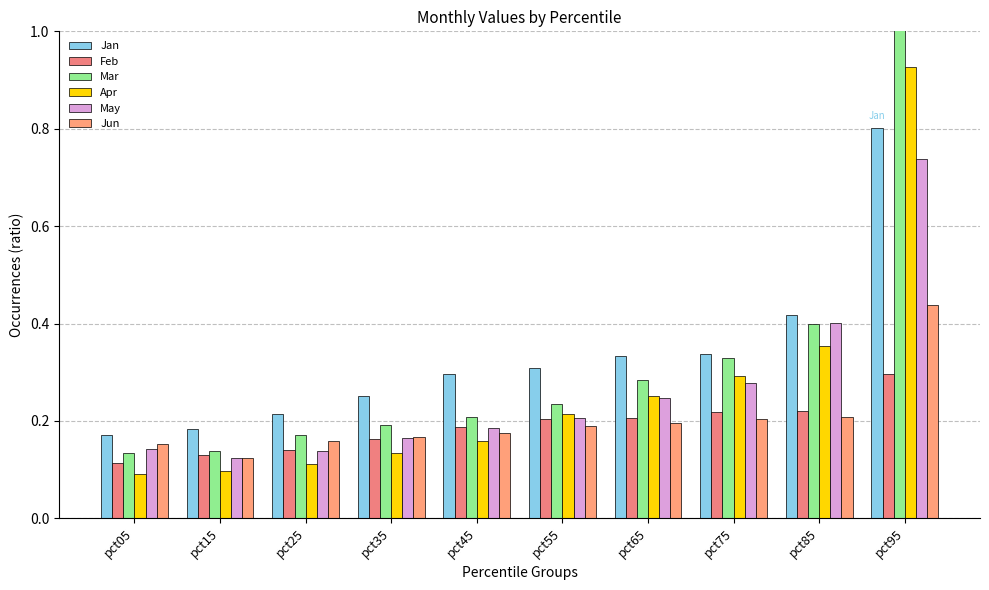

Which category has the highest value in the Jan series?

pct95